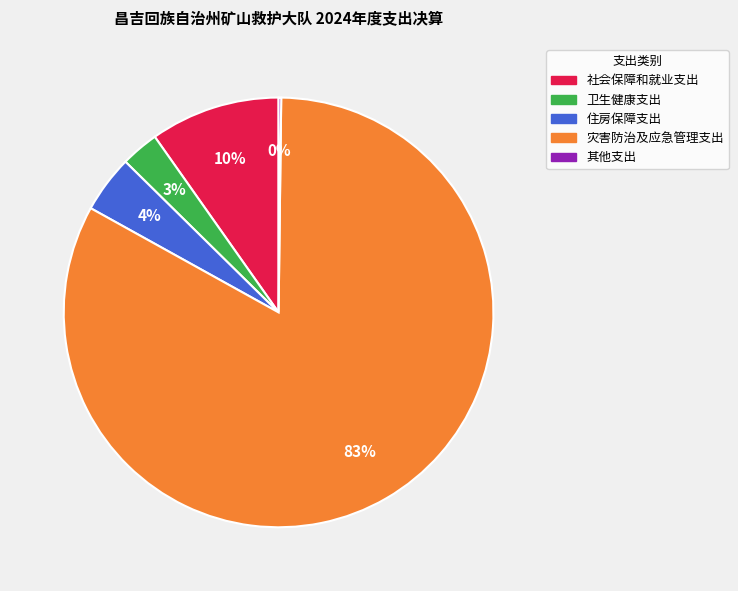

Which category has the biggest portion of the pie?

灾害防治及应急管理支出